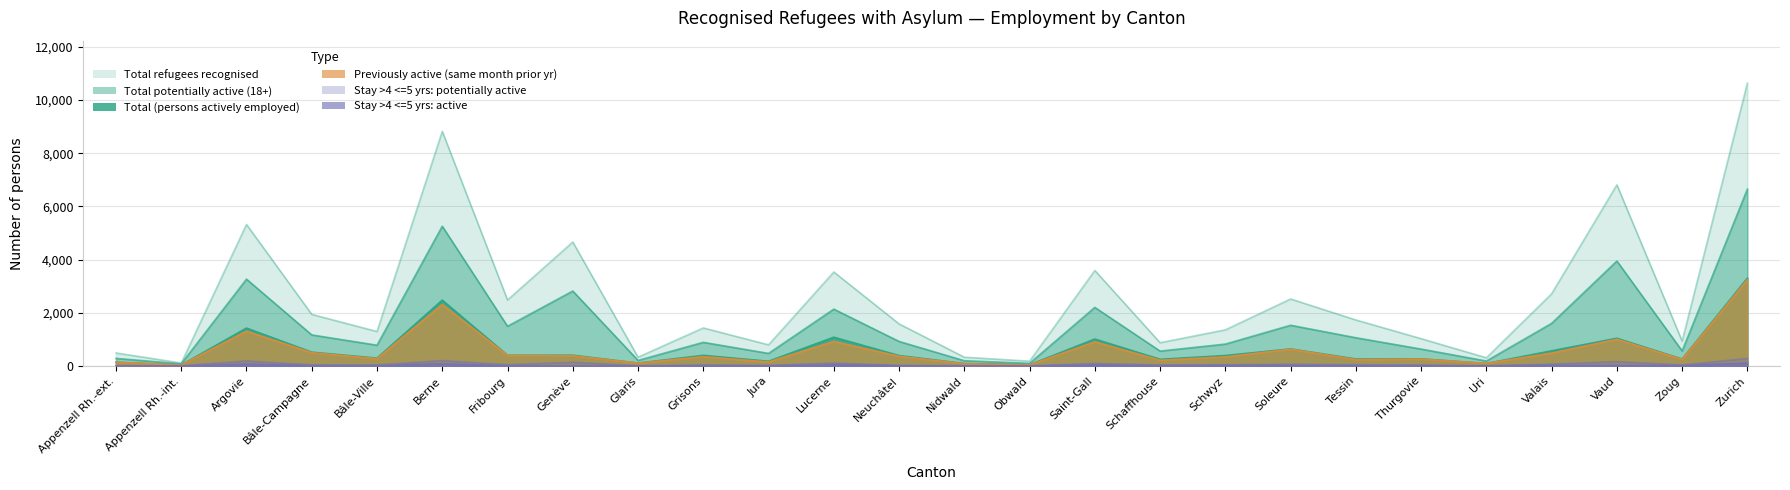

True or false: Stay >4 <=5 yrs: active and Total potentially active (18+) intersect in this chart.

False